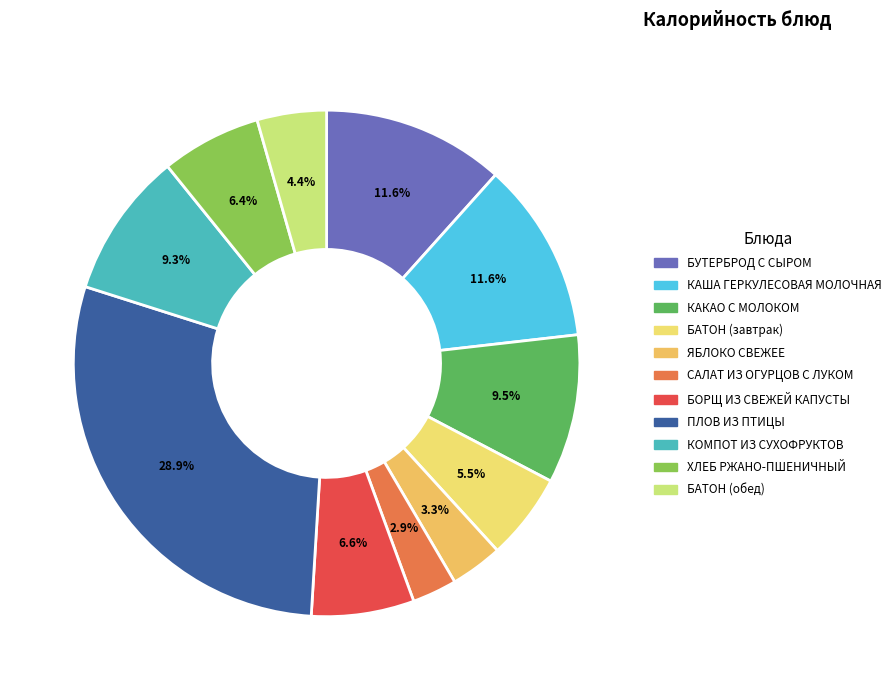

Does any single category account for the majority?

No